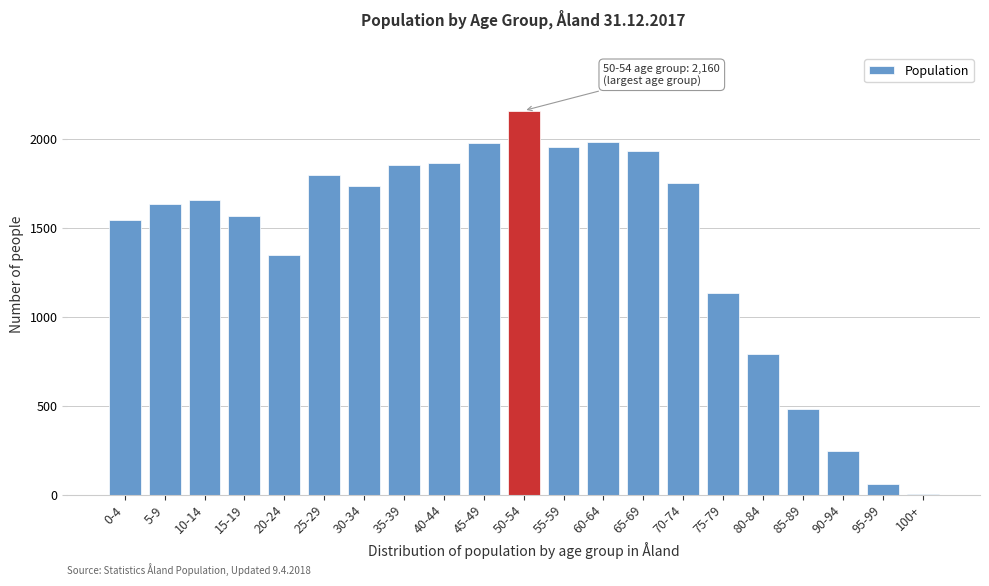

What is the sum of all values?

29489